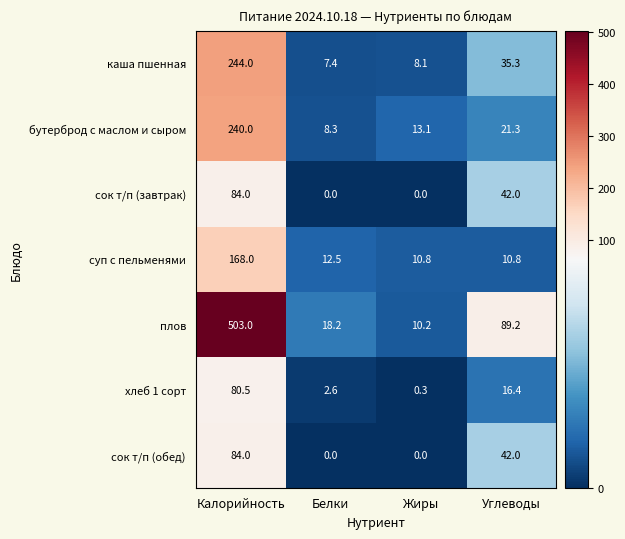

Reading right to left, extract all data points from this chart.

каша пшенная: Углеводы=35.3	Жиры=8.1	Белки=7.4	Калорийность=244.0
бутерброд с маслом и сыром: Углеводы=21.3	Жиры=13.1	Белки=8.3	Калорийность=240.0
сок т/п (завтрак): Углеводы=42.0	Жиры=0.0	Белки=0.0	Калорийность=84.0
суп с пельменями: Углеводы=10.8	Жиры=10.8	Белки=12.5	Калорийность=168.0
плов: Углеводы=89.2	Жиры=10.2	Белки=18.2	Калорийность=503.0
хлеб 1 сорт: Углеводы=16.4	Жиры=0.3	Белки=2.6	Калорийность=80.5
сок т/п (обед): Углеводы=42.0	Жиры=0.0	Белки=0.0	Калорийность=84.0